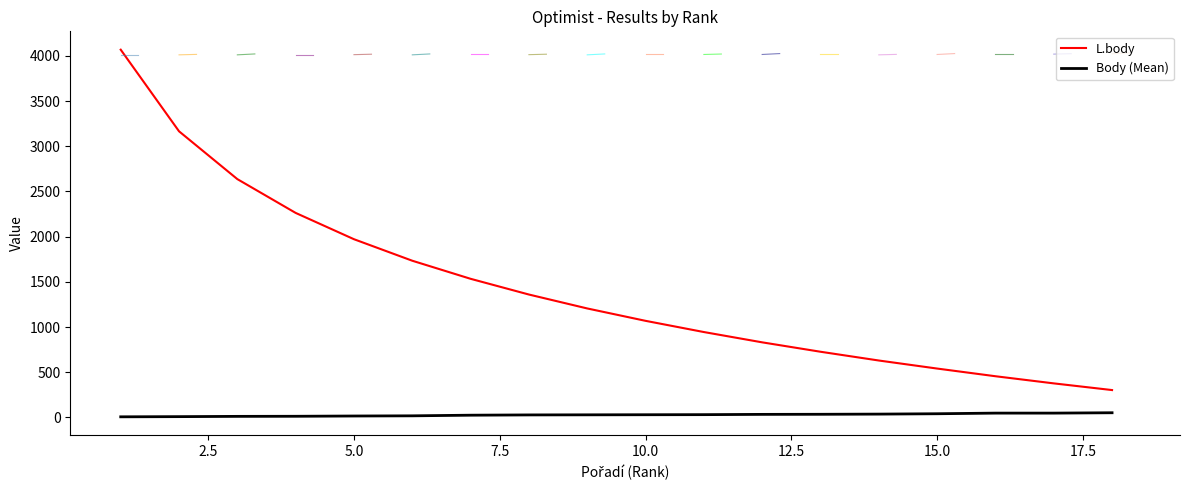

What is the average value of the L.body series?

1434